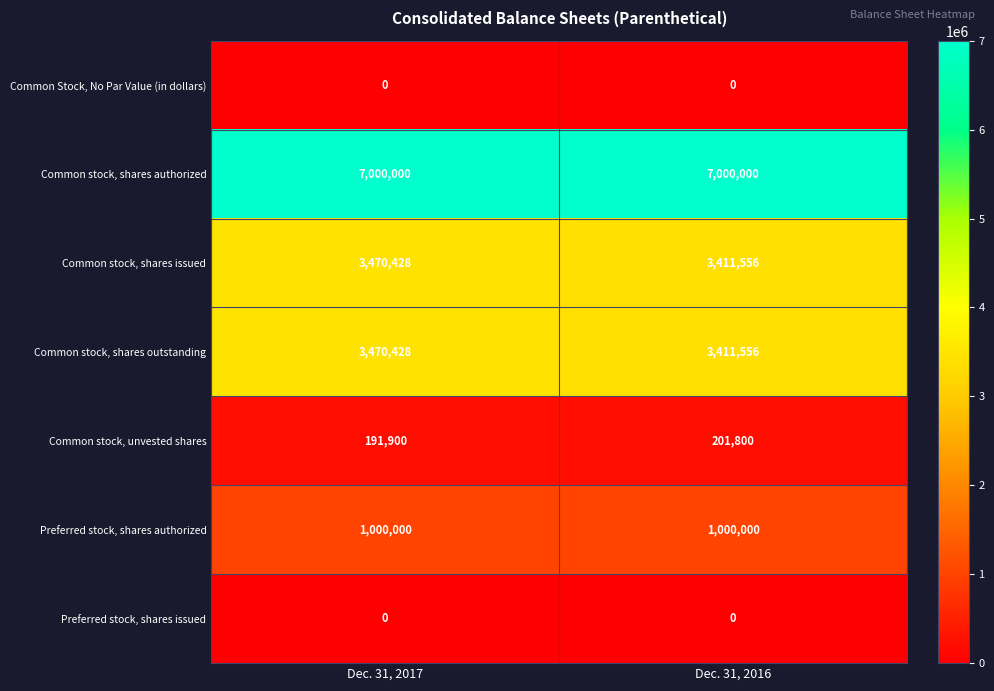

What is the difference between the highest and lowest values at Dec. 31, 2016?

7000000